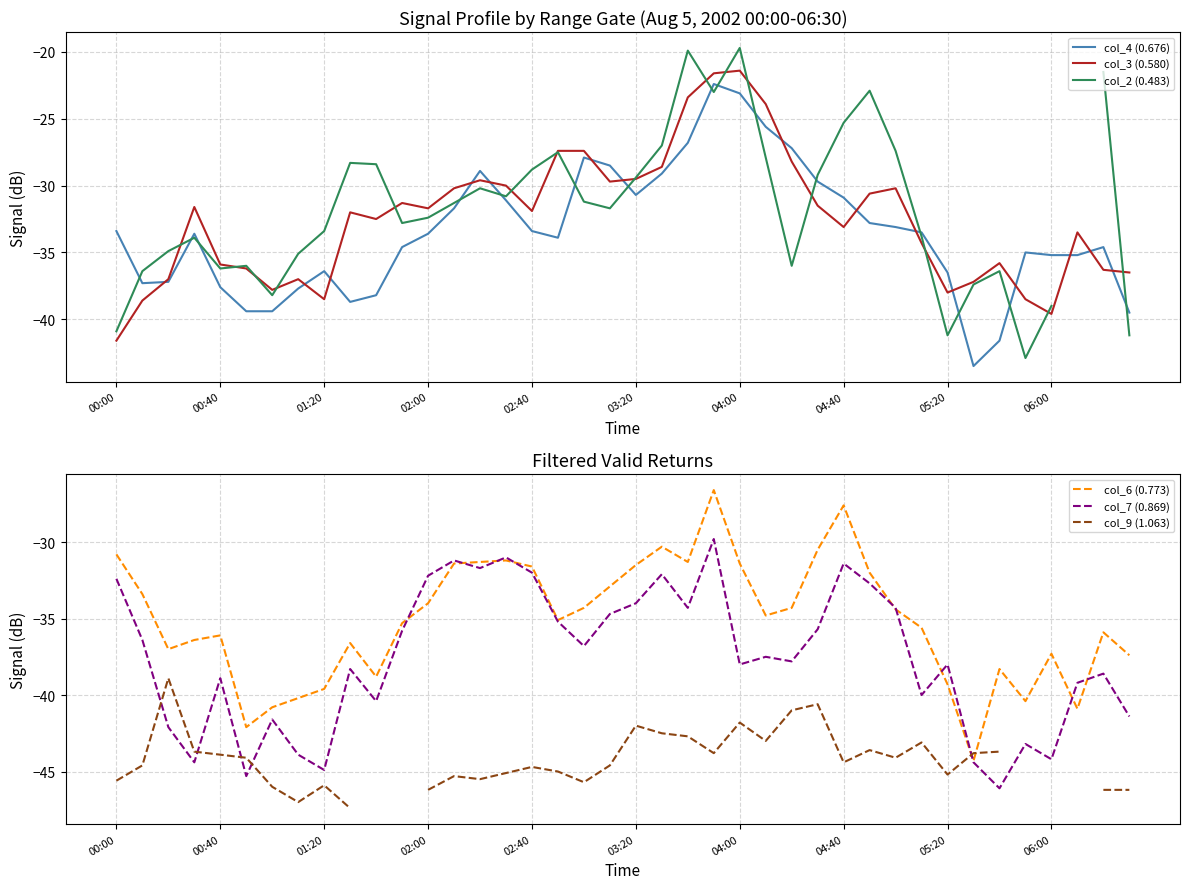

What is the maximum value for col_7 (0.869)?

-29.8